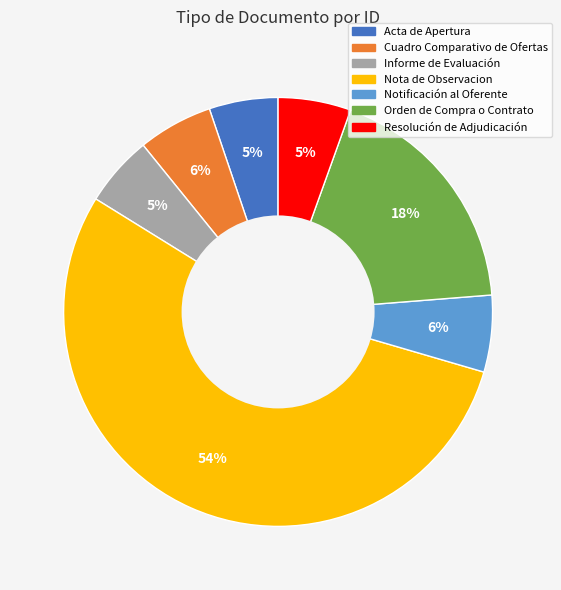

Which slice is the largest?

Nota de Observacion